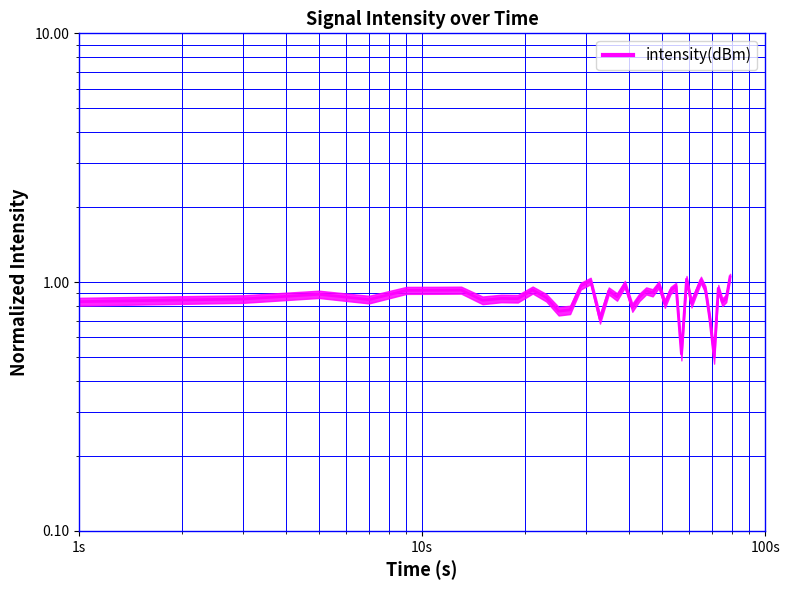

What is the difference between the maximum and minimum values?

0.6